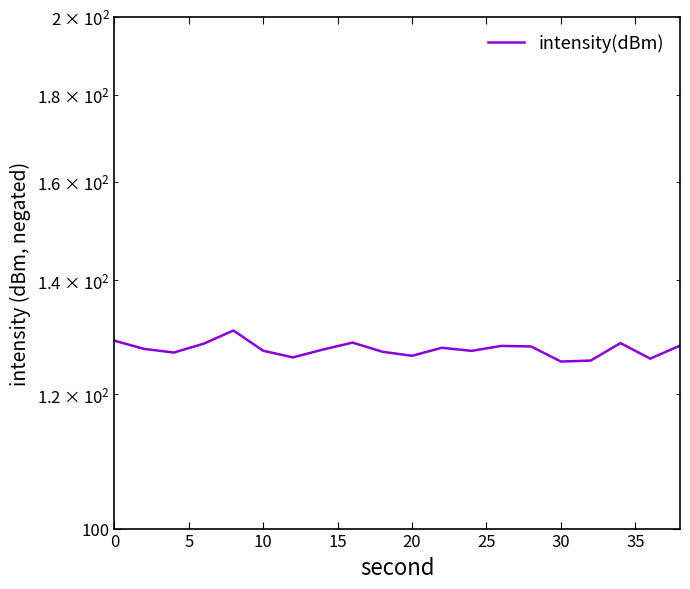

Count the number of data series in this chart.

1